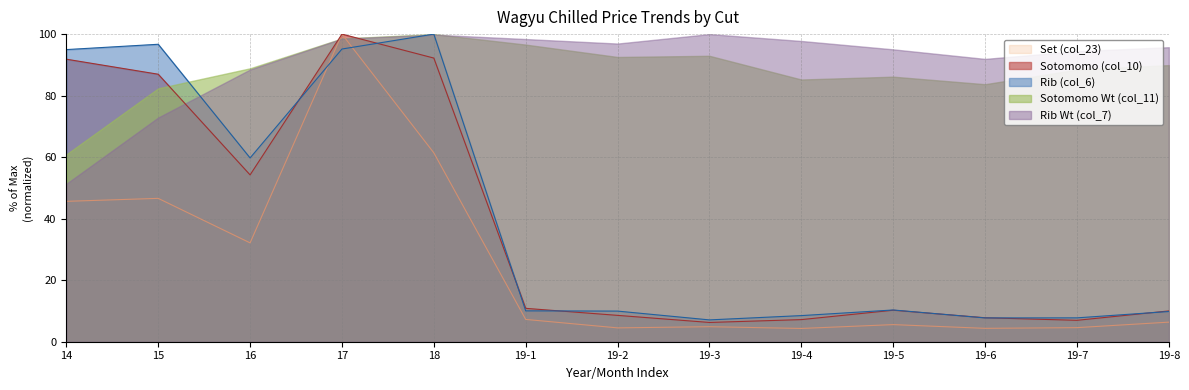

What is the label of the 12th point from the left?

19-7